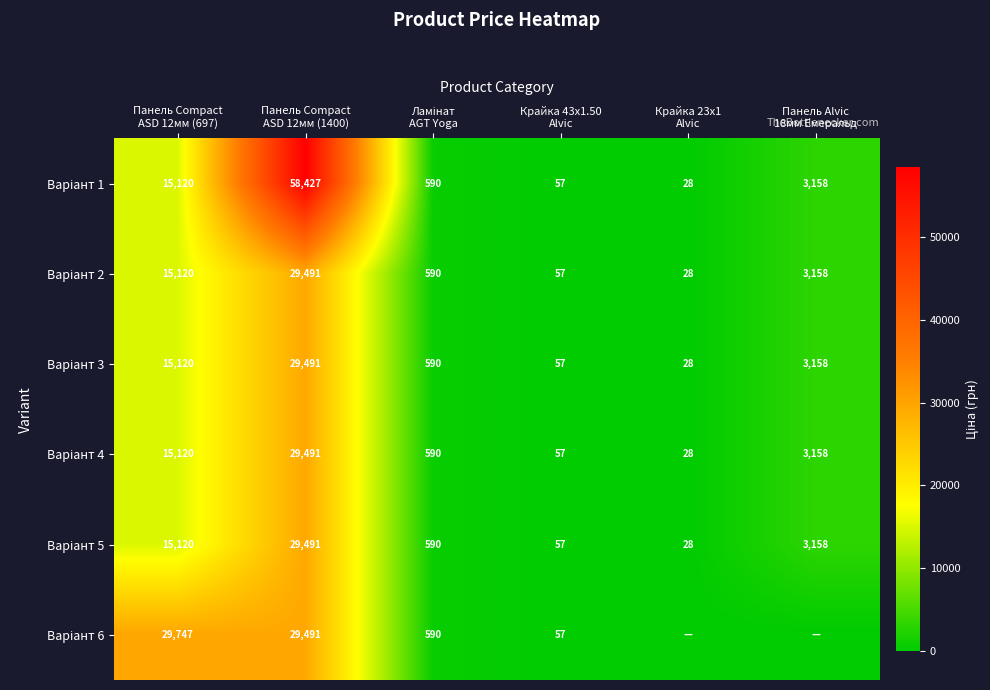

What is the average value of the Варіант 1 series?

12896.4